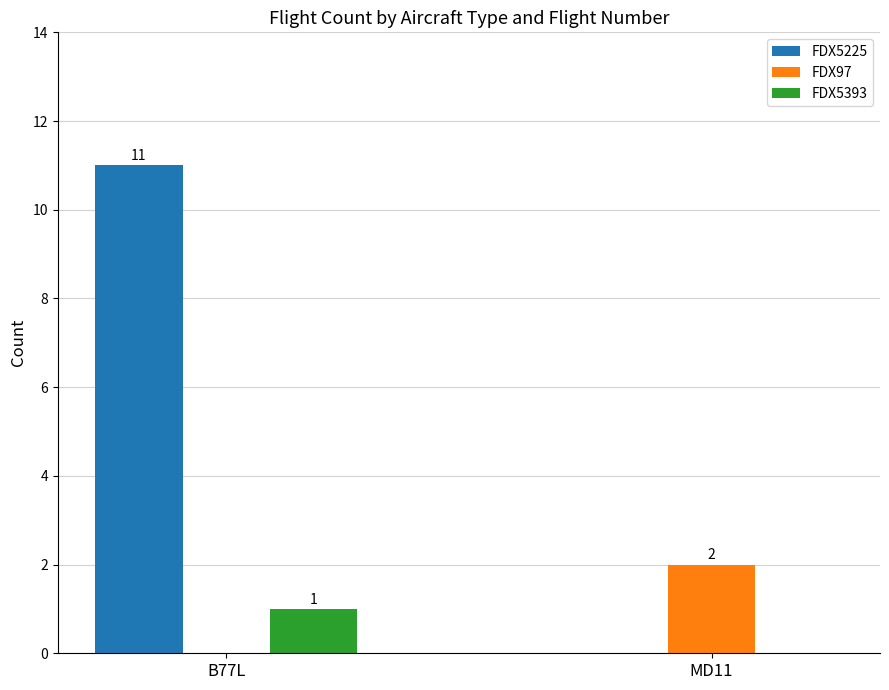

How many groups of bars are there?

2